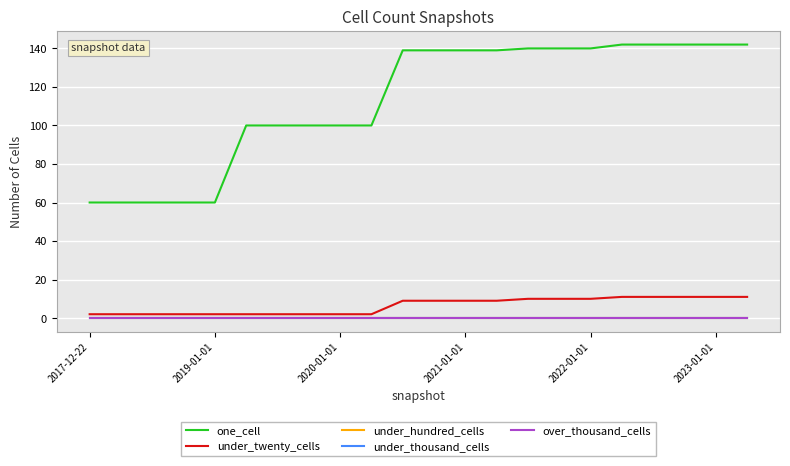

Does the chart have visible grid lines?

Yes